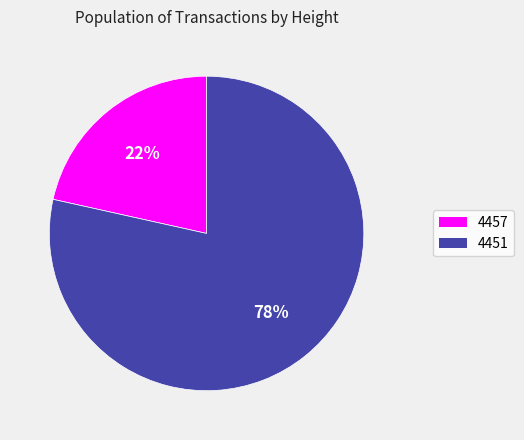

To the nearest percent, what is the average slice percentage?

50%